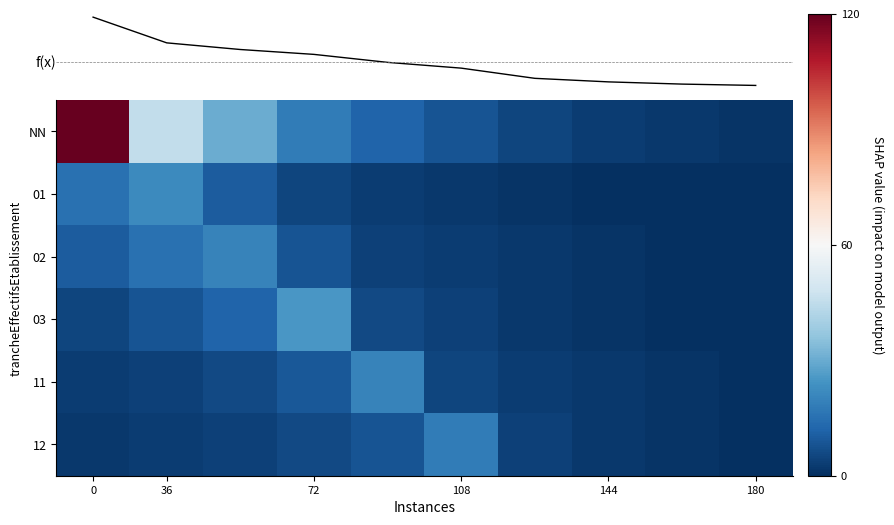

How many distinct data groups are displayed?

7